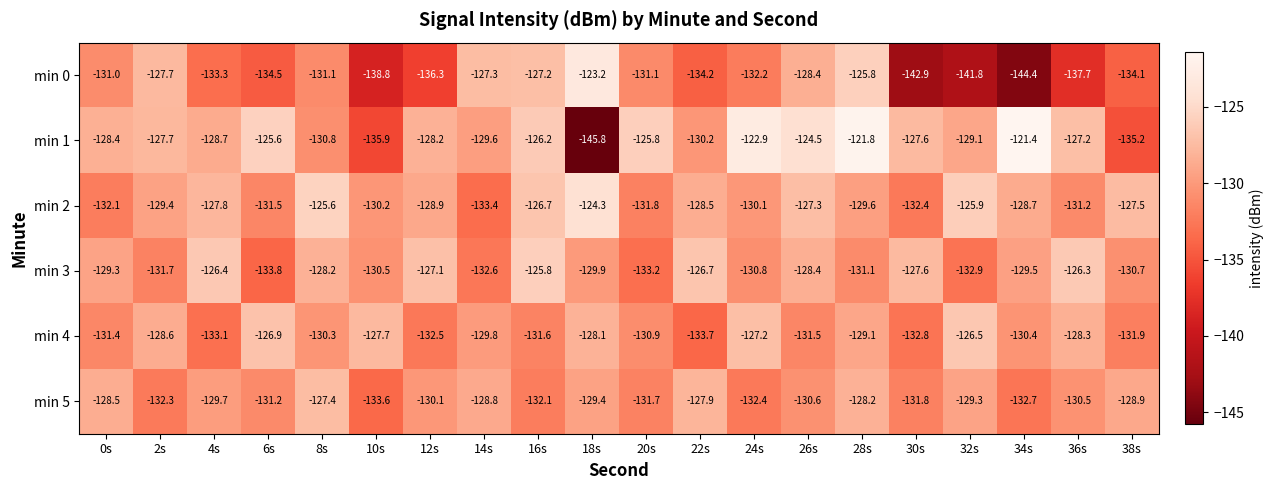

Rank the series at 20s from lowest to highest value.

min 3, min 2, min 5, min 0, min 4, min 1